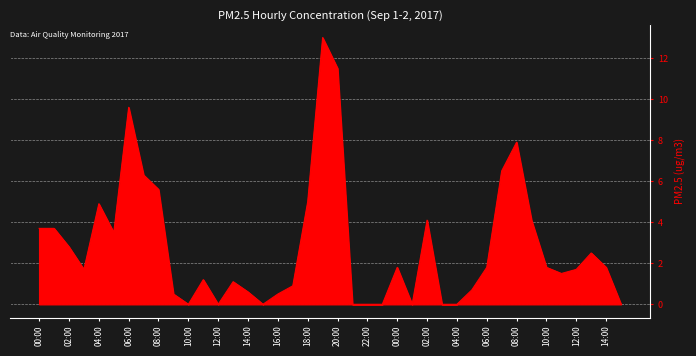

What is the difference between the maximum and minimum values?

13.0